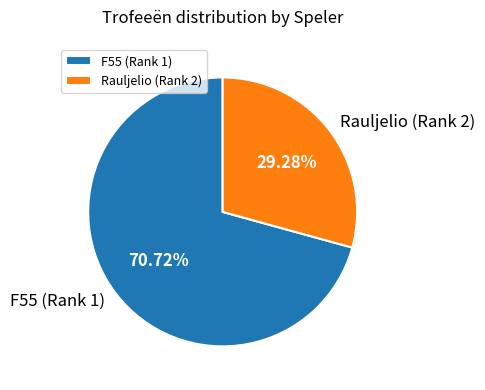

To the nearest percent, what is the average slice percentage?

50%